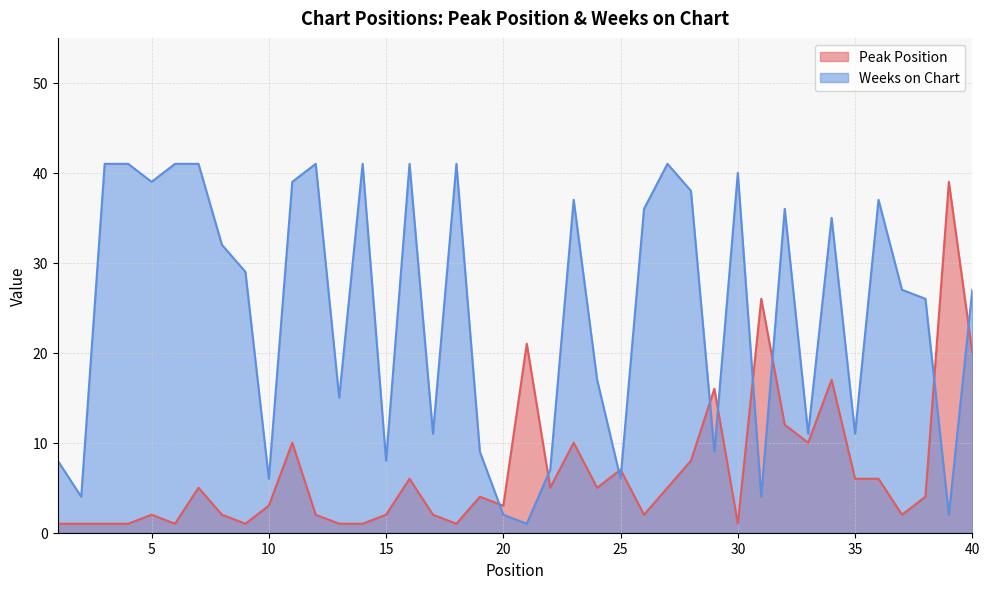

Reading left to right, transcribe all the data shown in this chart.

Peak Position: 1=1	2=1	3=1	4=1	5=2	6=1	7=5	8=2	9=1	10=3	11=10	12=2	13=1	14=1	15=2	16=6	17=2	18=1	19=4	20=3	21=21	22=5	23=10	24=5	25=7	26=2	27=5	28=8	29=16	30=1	31=26	32=12	33=10	34=17	35=6	36=6	37=2	38=4	39=39	40=20
Weeks on Chart: 1=8	2=4	3=41	4=41	5=39	6=41	7=41	8=32	9=29	10=6	11=39	12=41	13=15	14=41	15=8	16=41	17=11	18=41	19=9	20=2	21=1	22=7	23=37	24=17	25=6	26=36	27=41	28=38	29=9	30=40	31=4	32=36	33=11	34=35	35=11	36=37	37=27	38=26	39=2	40=27